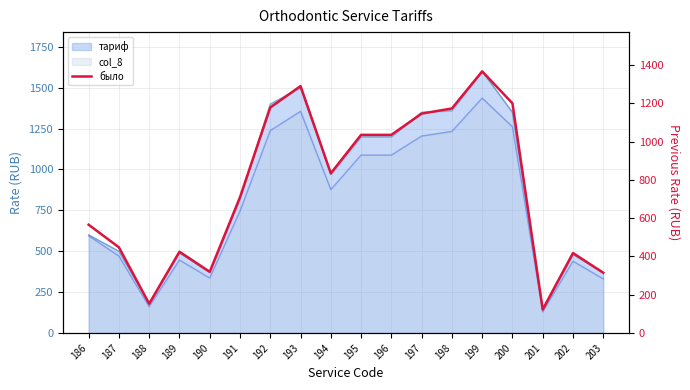

Reading left to right, extract all data points from this chart.

186=566	187=448	188=153	189=425	190=320	191=710	192=1179	193=1291	194=835	195=1036	196=1036	197=1147	198=1174	199=1368	200=1201	201=123	202=418	203=315